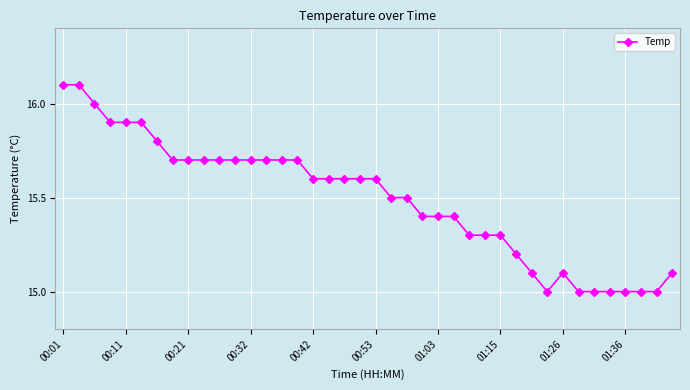

Count the number of data series in this chart.

1